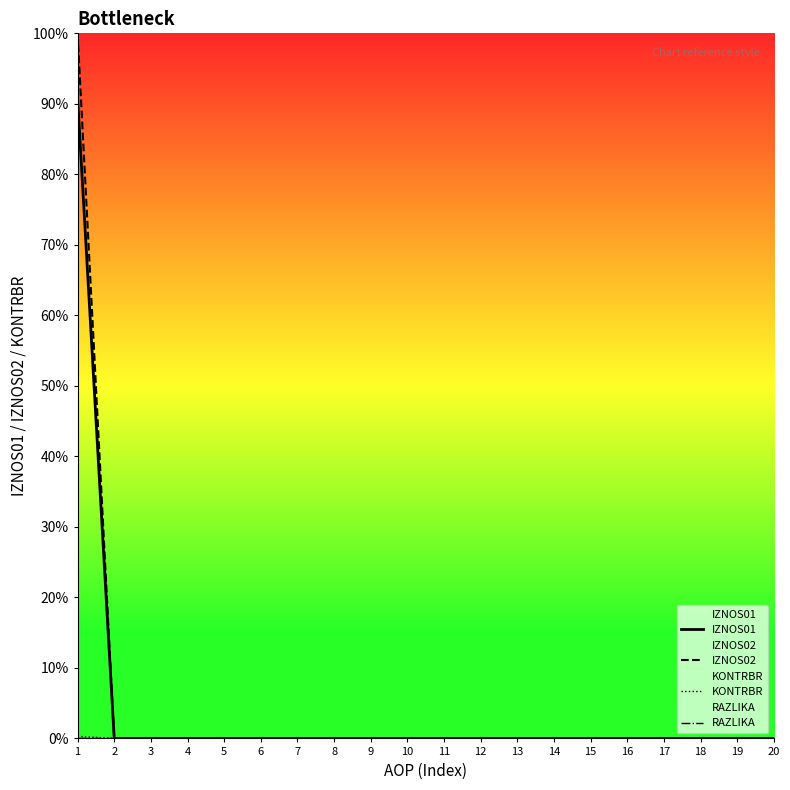

Which category has the highest value across all series?

1